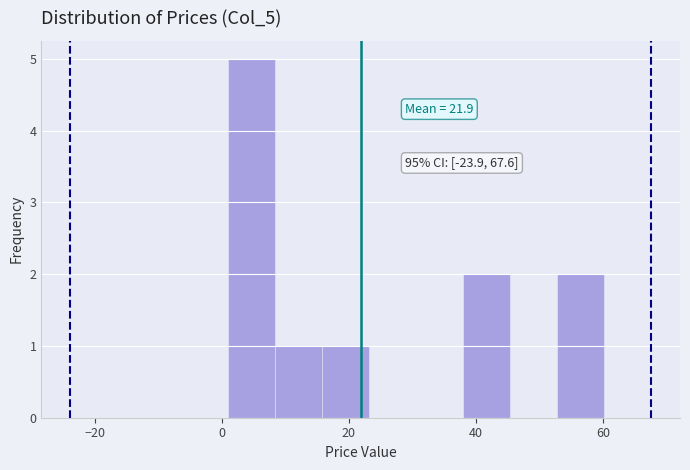

Read against the x-axis, roughly where is the centre of the tallest bar?

4